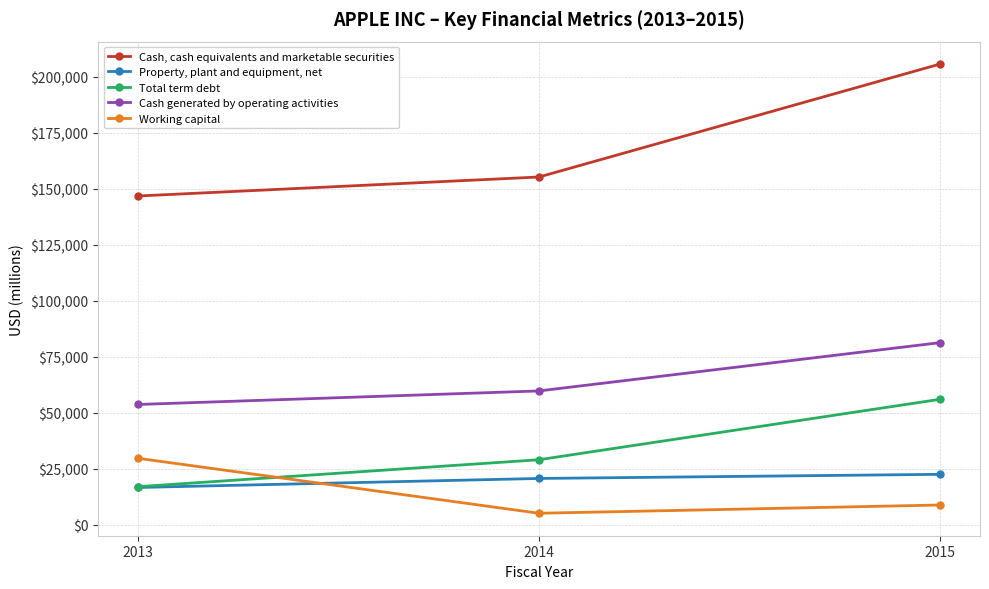

Between 2013 and 2015, which series saw the biggest shift?

Cash, cash equivalents and marketable securities